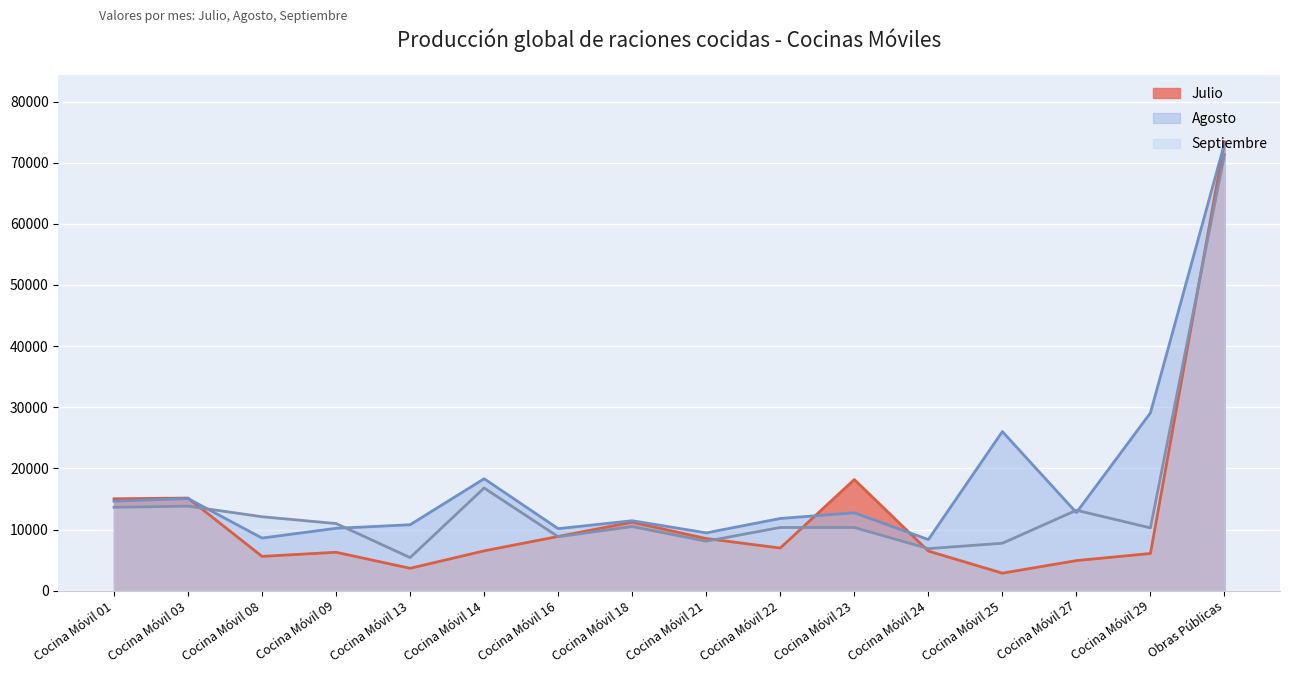

What is the value of the Agosto point at the 10th from the left?

11805